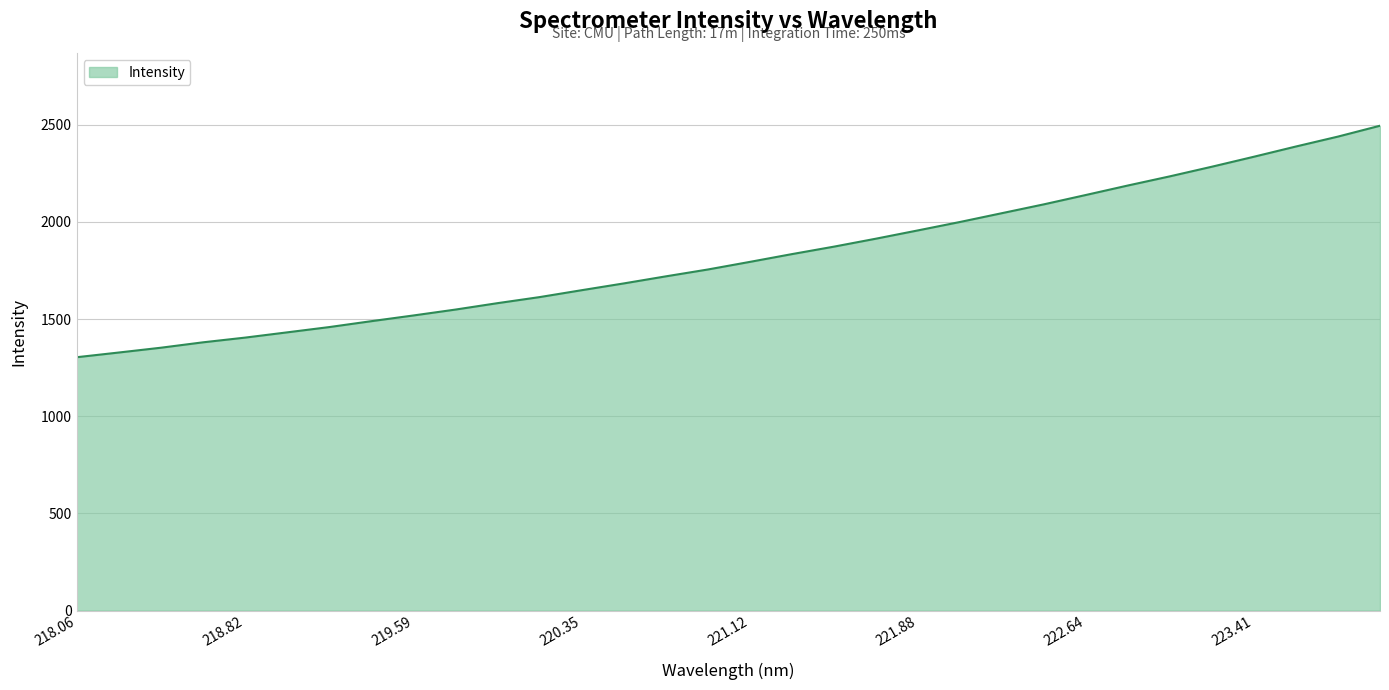

What is the sum of all values?

58218.2